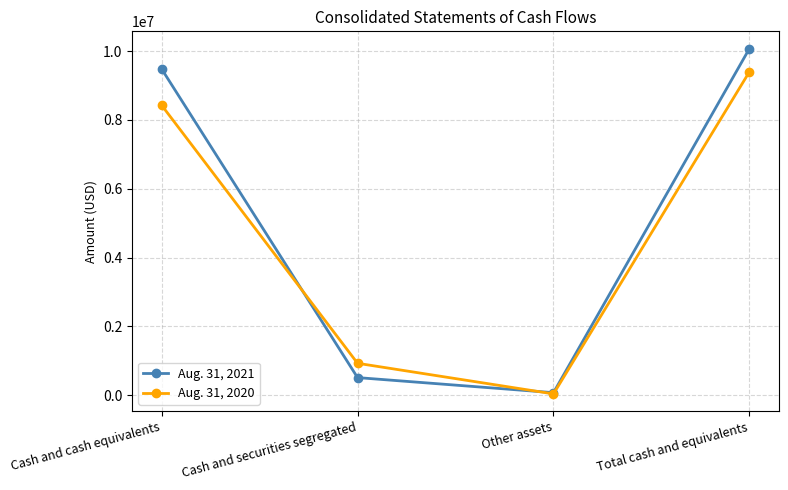

At which label is Aug. 31, 2021 closest to 5074686?

Cash and cash equivalents